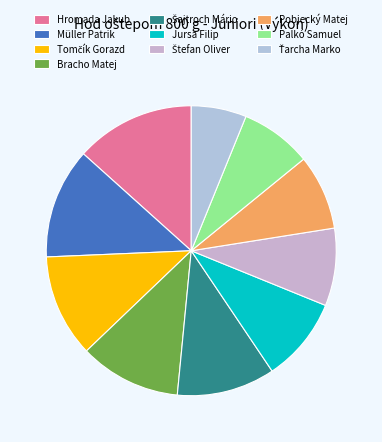

How many segments does this pie chart have?

10